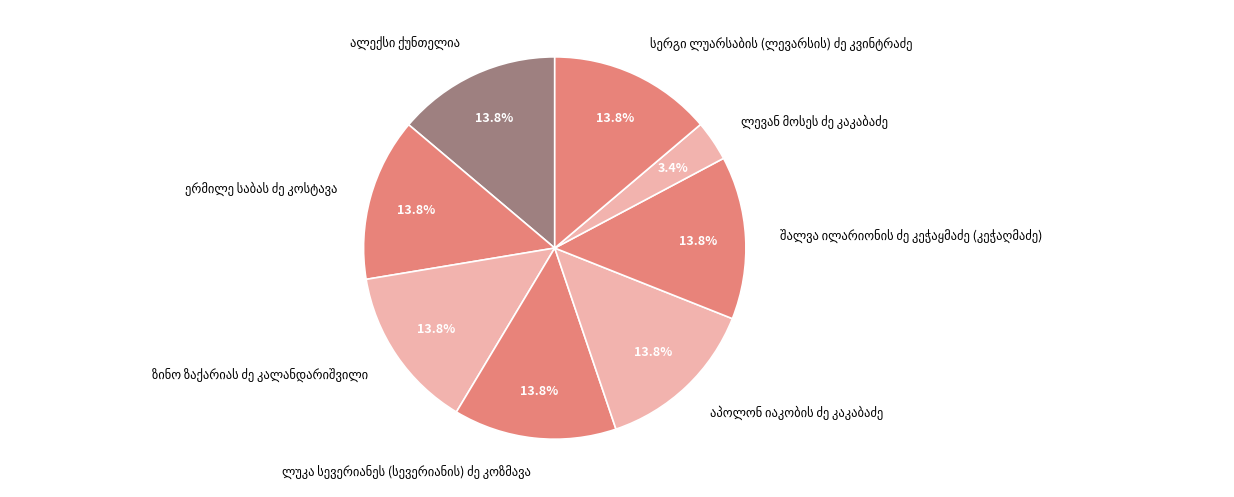

Does any single category account for the majority?

No